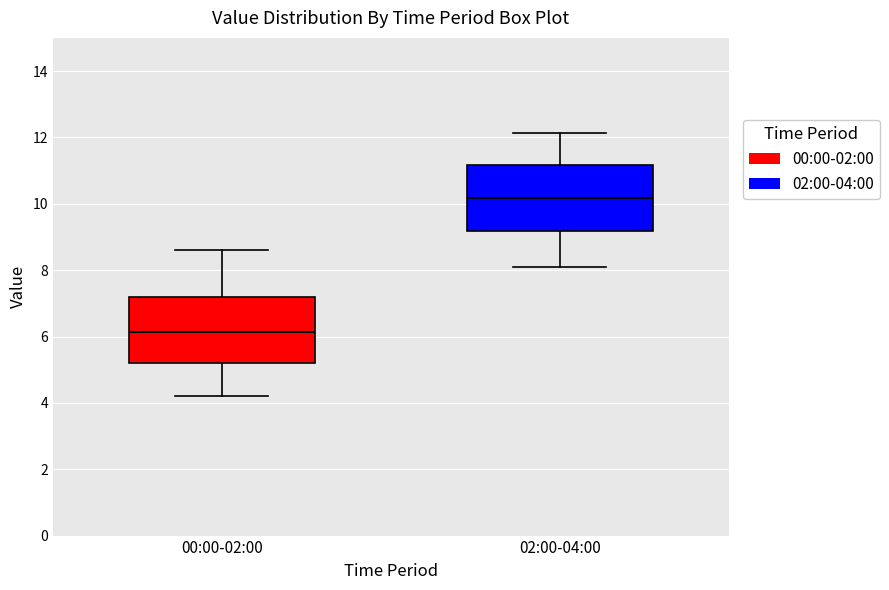

Reading left to right, transcribe this box plot: for each box, give where its median line is, the range the box spans, and where its two whiskers end, as read against the y-axis. The values are not printed on the chart, so give them approximately, as read against the axis.

00:00-02:00: median 6.2, box 5.2 to 7.2, whiskers 4.2 to 8.6
02:00-04:00: median 10.2, box 9.2 to 11.2, whiskers 8.2 to 12.2